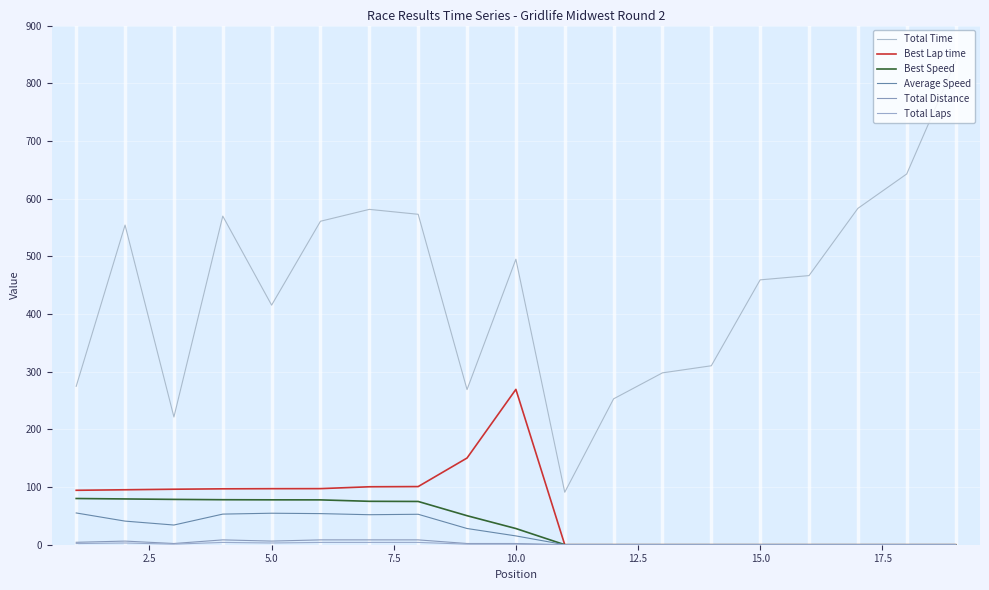

How many lines are shown in the chart?

6